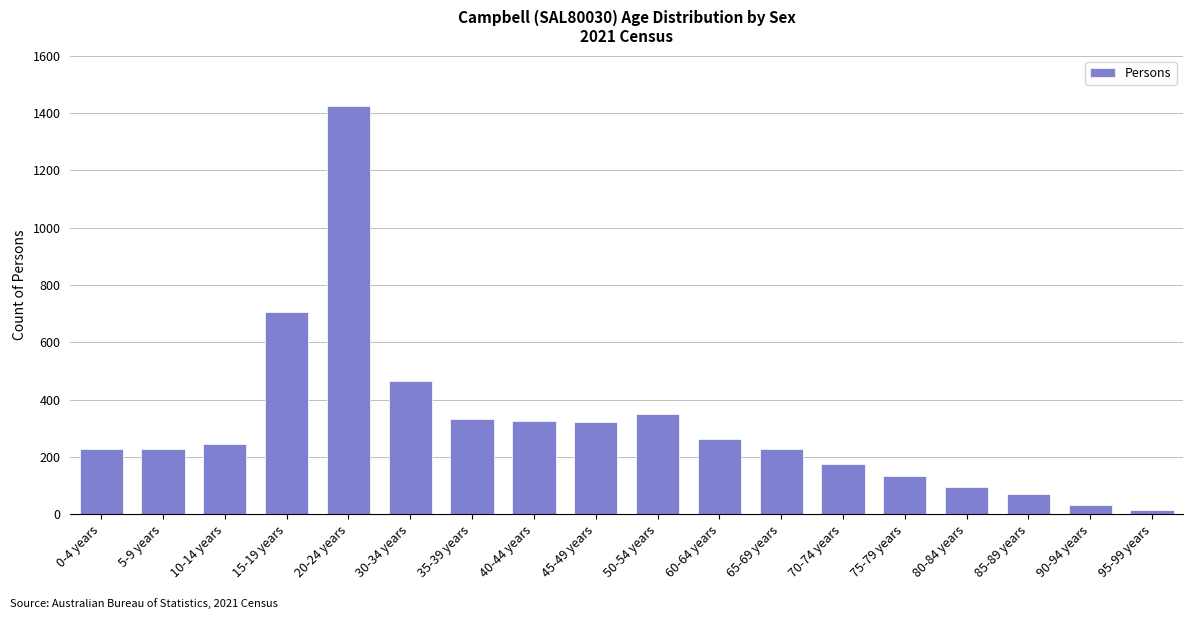

True or false: the data shows 30 at 75-79 years.

False